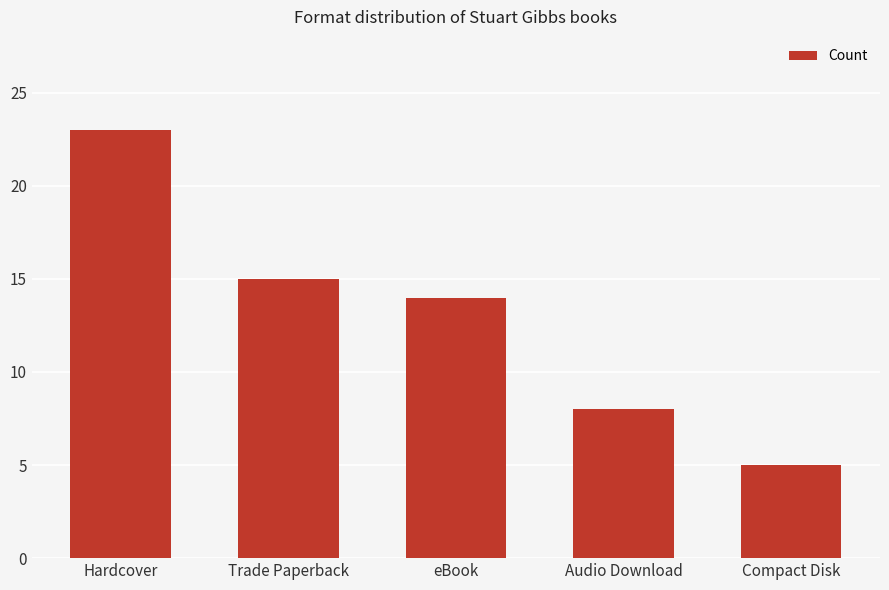

How many bars are there in total?

5